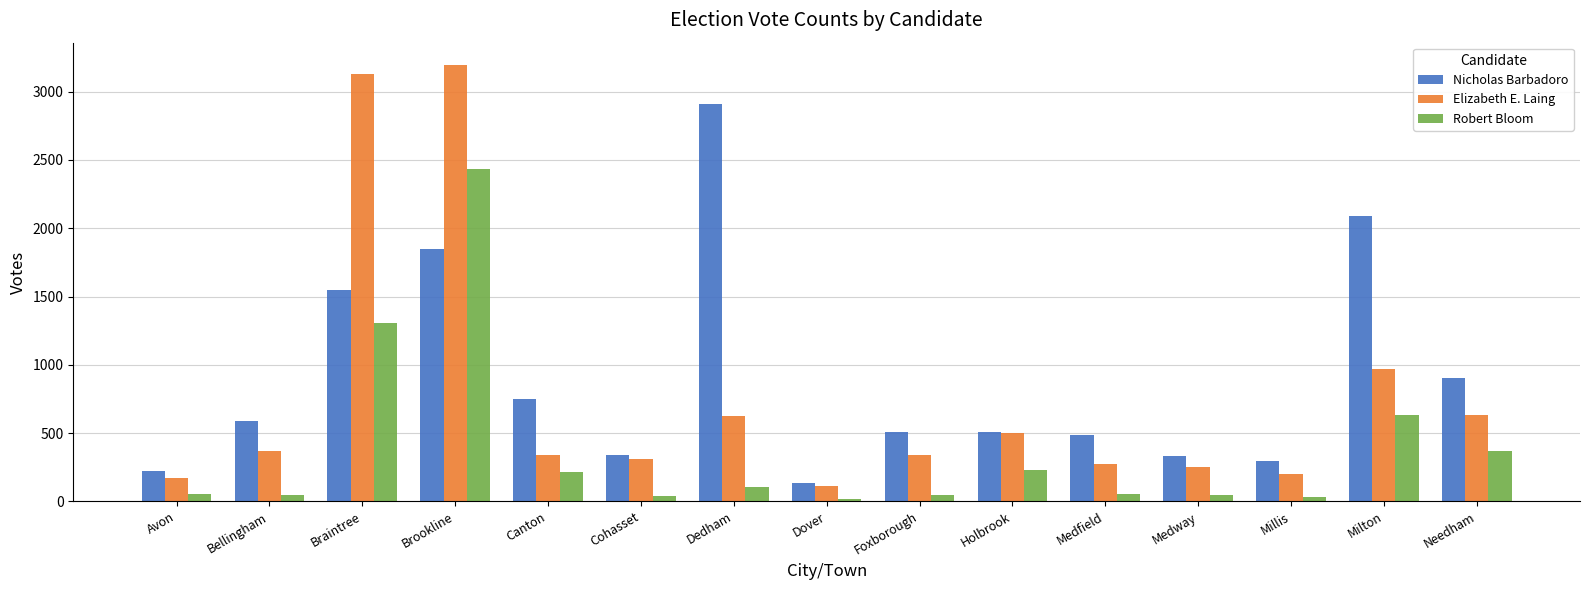

Rank the series at Canton from lowest to highest value.

Robert Bloom, Elizabeth E. Laing, Nicholas Barbadoro